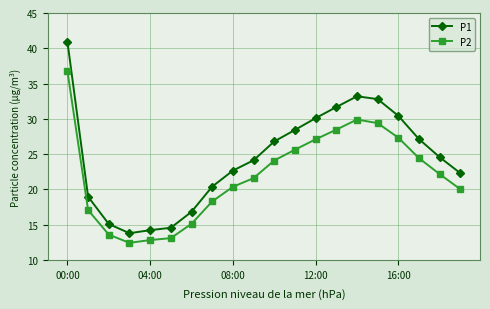

What is the value of the P2 point at the 7th from the left?

15.1